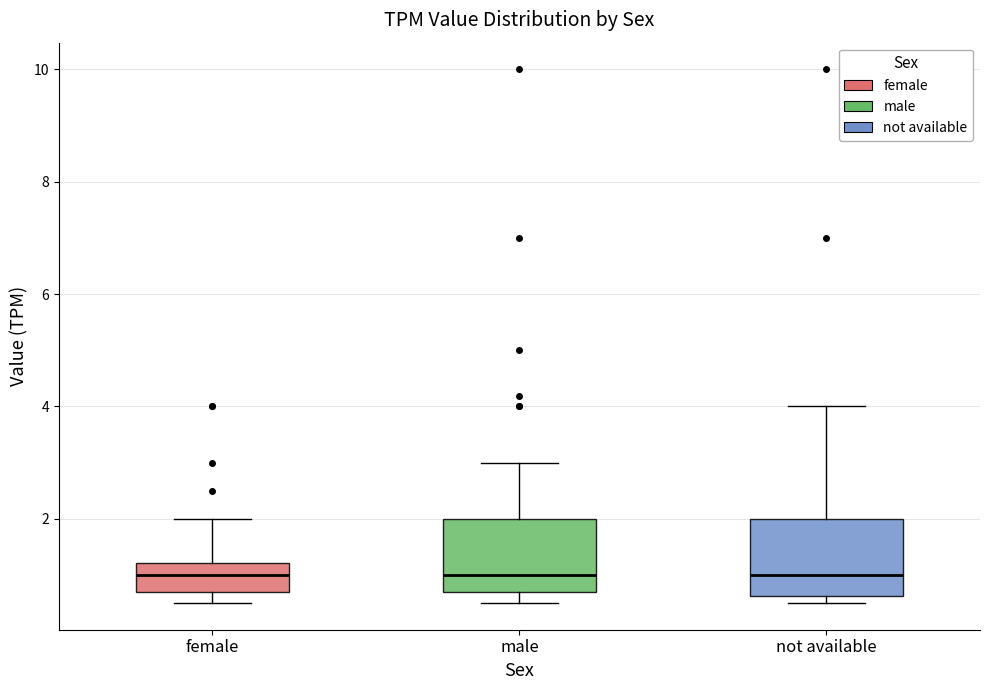

Reading left to right, transcribe this box plot: for each box, give where its median line is, the range the box spans, and where its two whiskers end, as read against the y-axis. The values are not printed on the chart, so give them approximately, as read against the axis.

female: median 1.0, box 0.8 to 1.2, whiskers 0.6 to 2.0
male: median 1.0, box 0.8 to 2.0, whiskers 0.6 to 3.0
not available: median 1.0, box 0.6 to 2.0, whiskers 0.6 (just below the box's lower edge) to 4.0